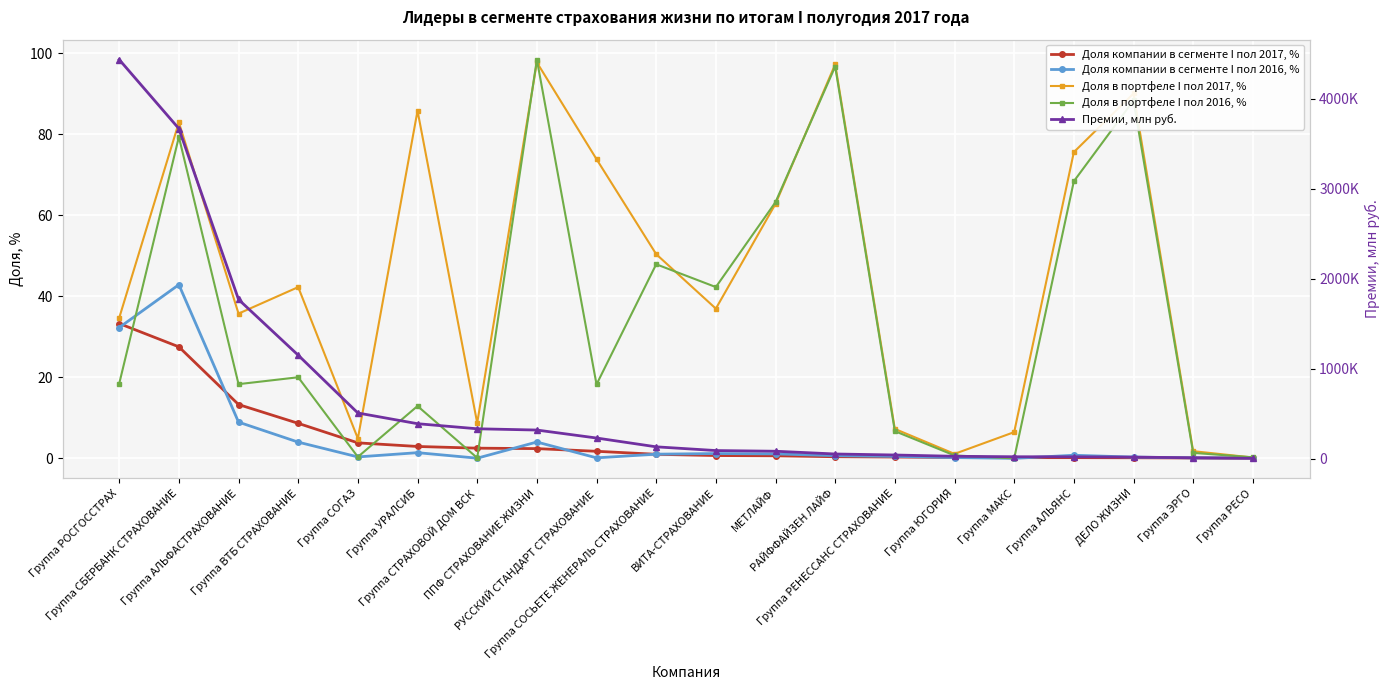

What is the sum of the Премии, млн руб. values at РАЙФФАЙЗЕН ЛАЙФ and Группа ЮГОРИЯ?

82432.0